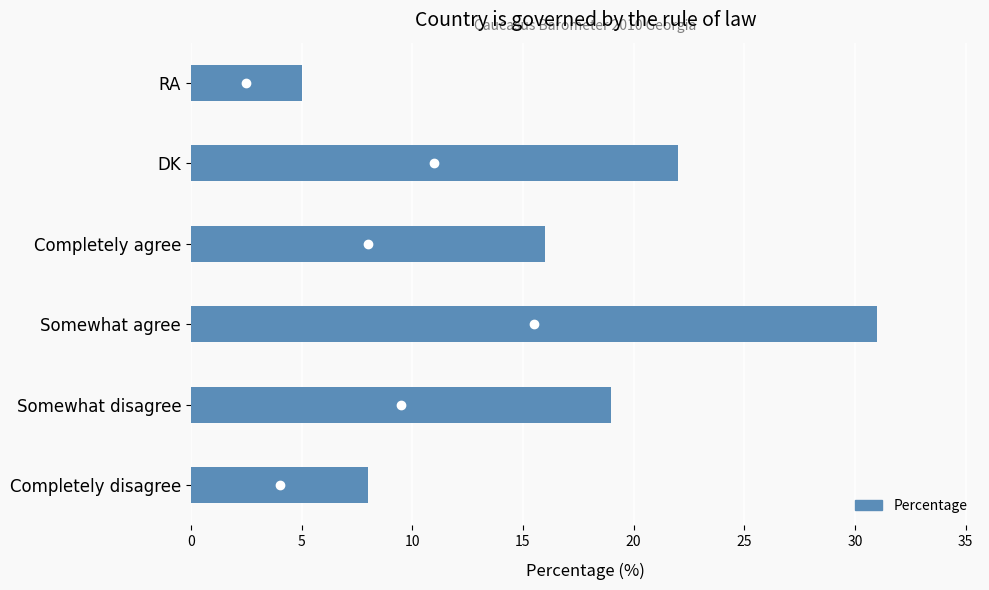

Does the chart contain any negative values?

No